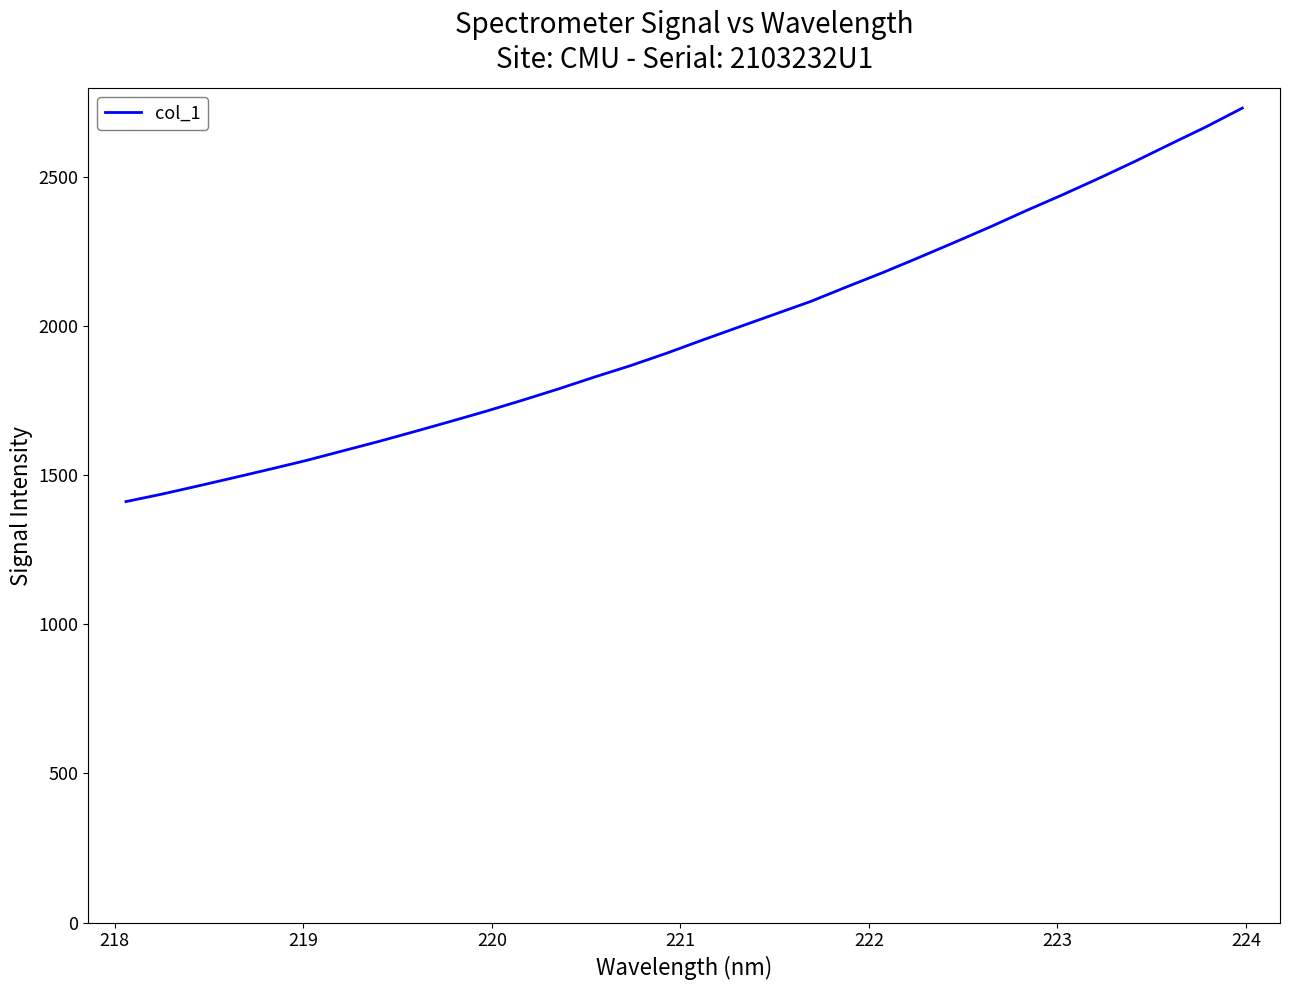

Count the number of values greater than 1952.

16